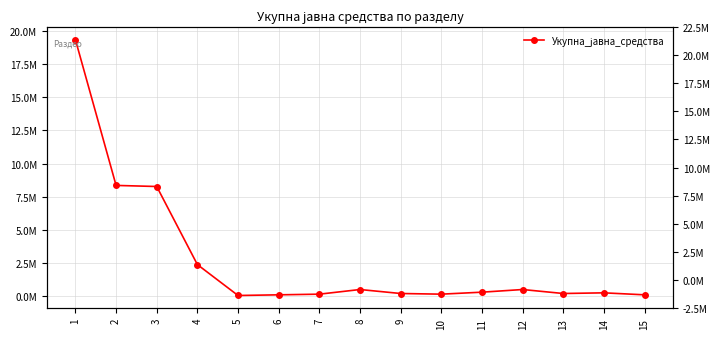

What is the difference between the values at 11 and 6?

200000